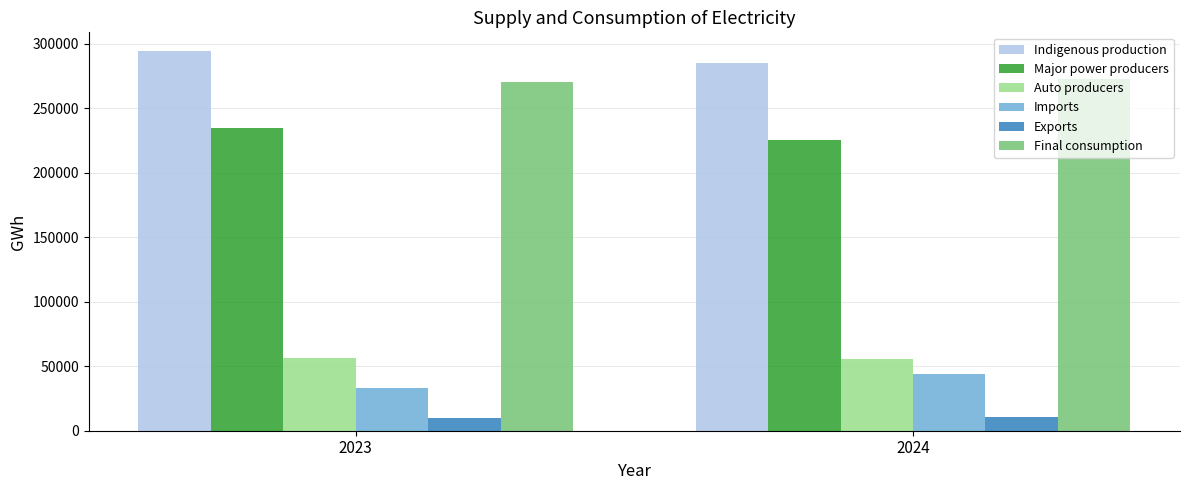

What is the maximum value shown in the chart?

294078.5